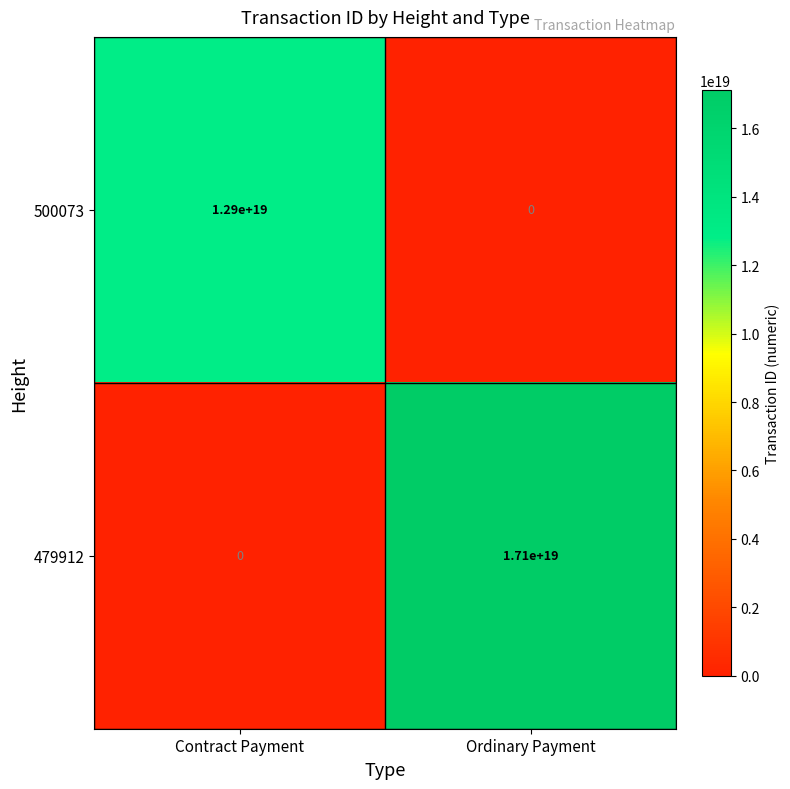

Is it true that 500073 equals -6645241064566268928 at Ordinary Payment?

False